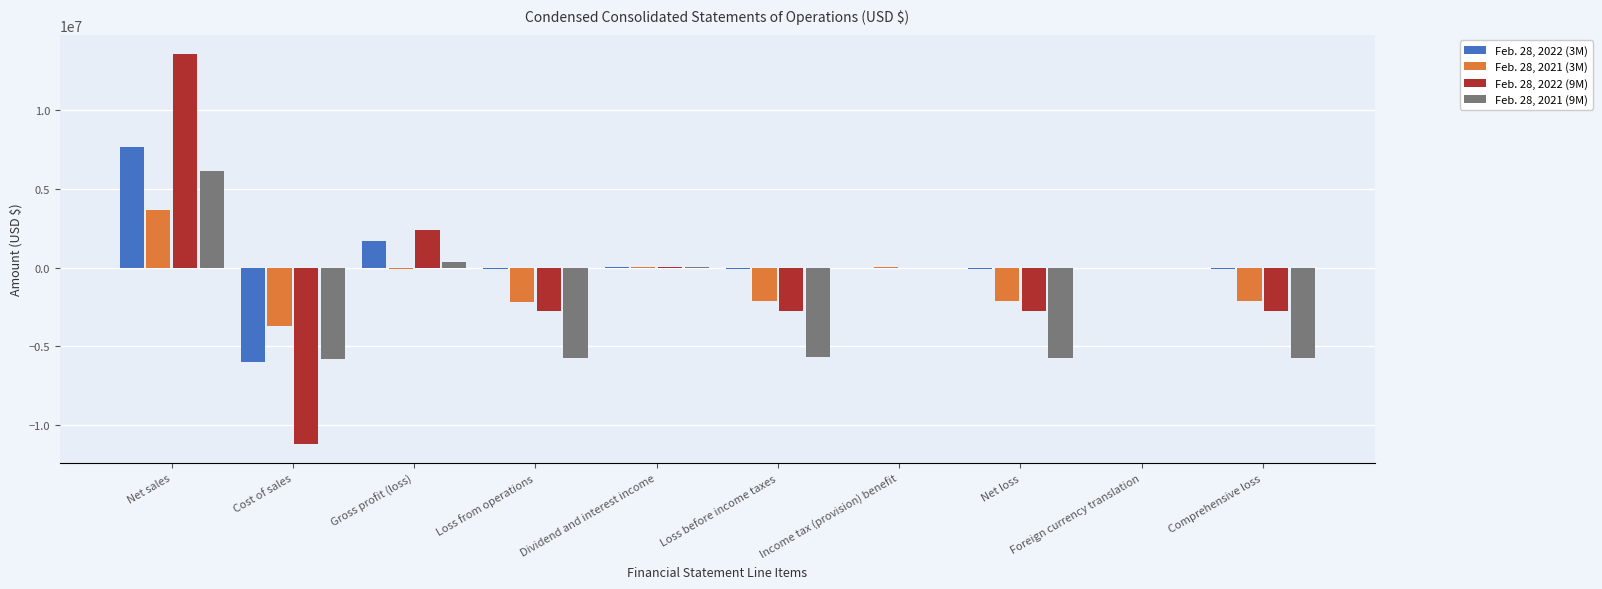

The Feb. 28, 2021 (9M) series shows -8318287 at Loss from operations. True or false?

False